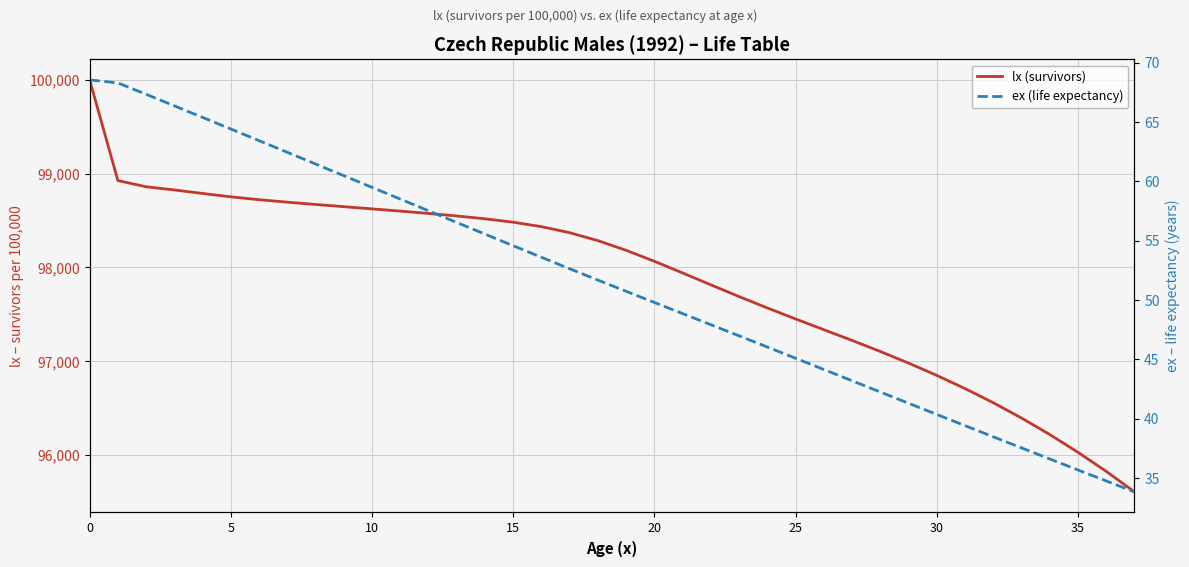

What is the smallest value displayed?

33.8